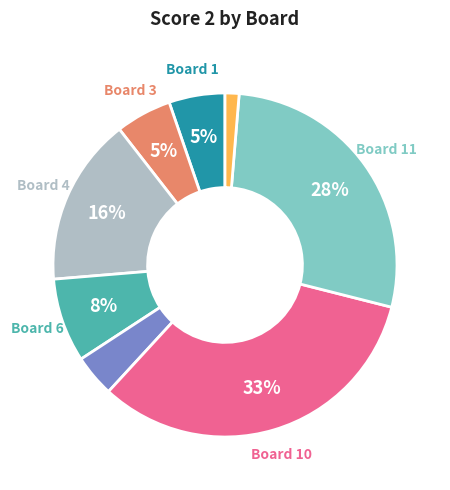

To the nearest percent, what is the average slice percentage?

12%